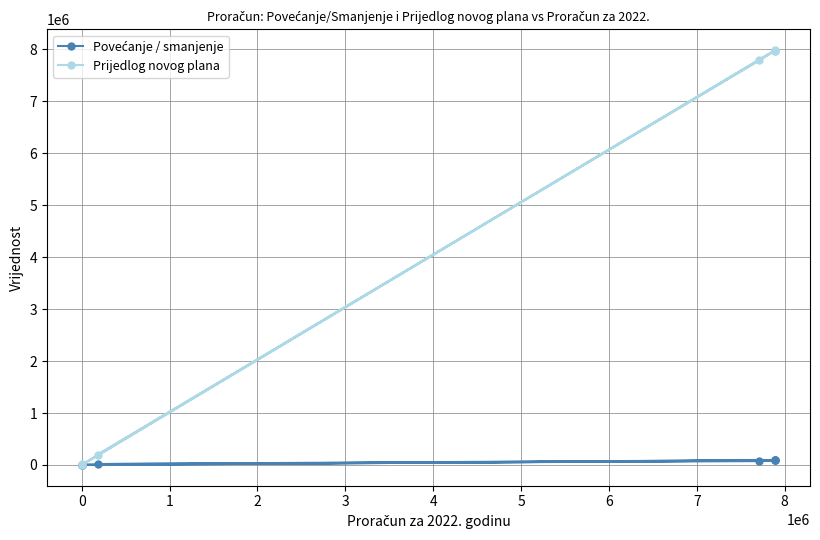

What are all the series names shown in the legend?

Povećanje / smanjenje, Prijedlog novog plana